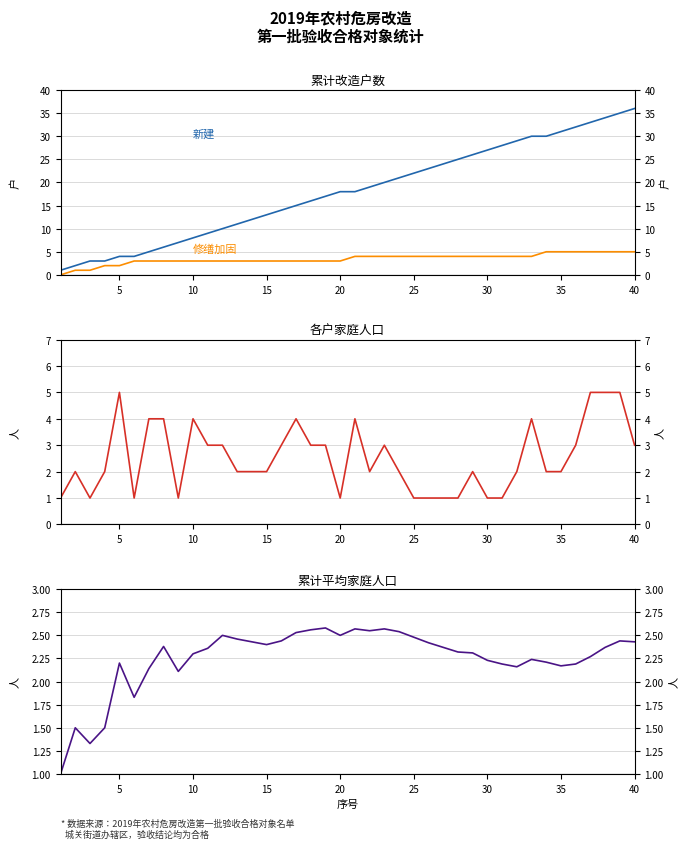

How many data points in 新建(累计) are above 18?

19